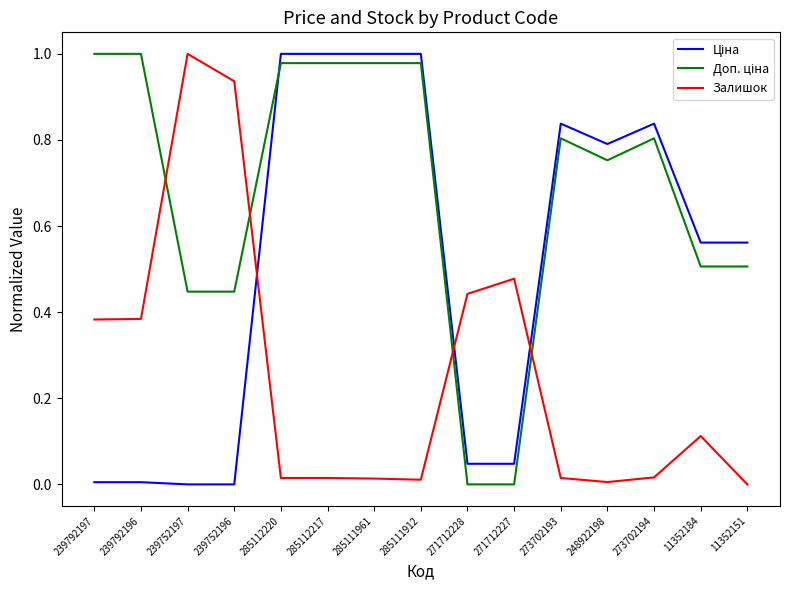

Is this an area chart (filled region under the line)?

No